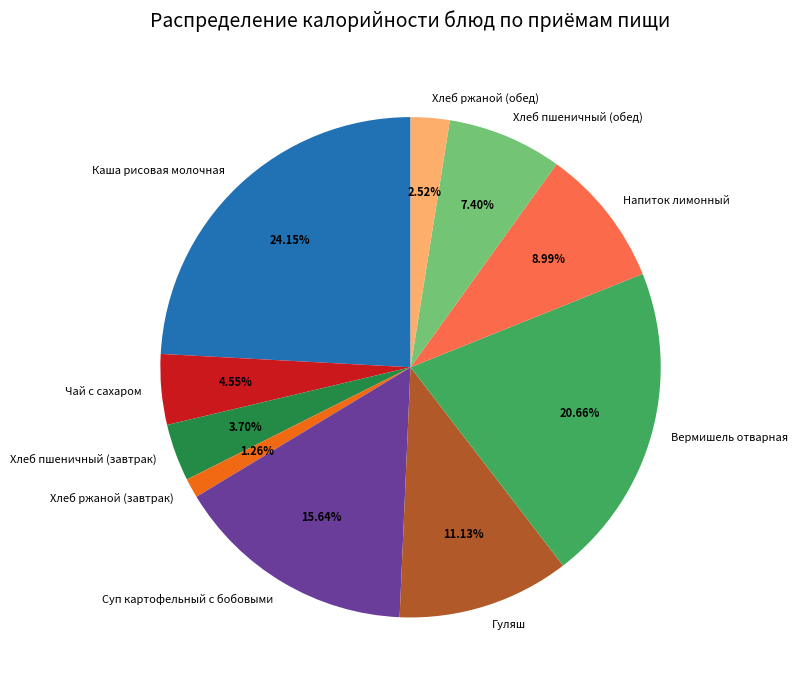

Is there any slice that represents more than half of the pie?

No